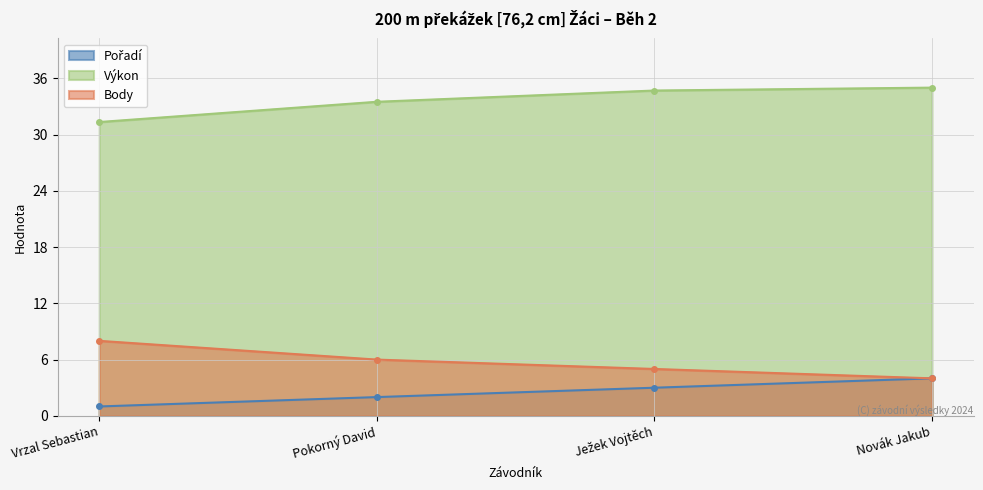

At which label does Body first exceed 6?

Vrzal Sebastian